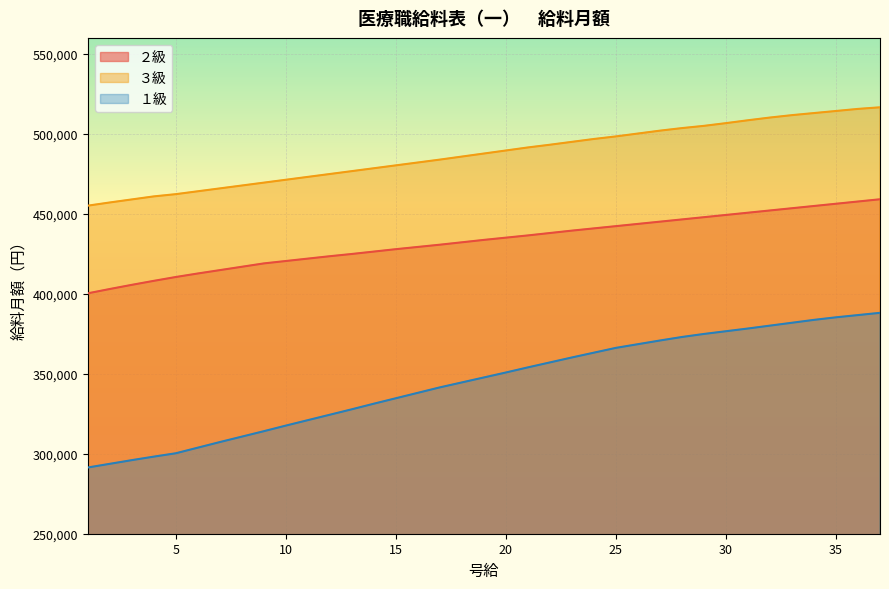

Which series has the largest total across all categories?

３級